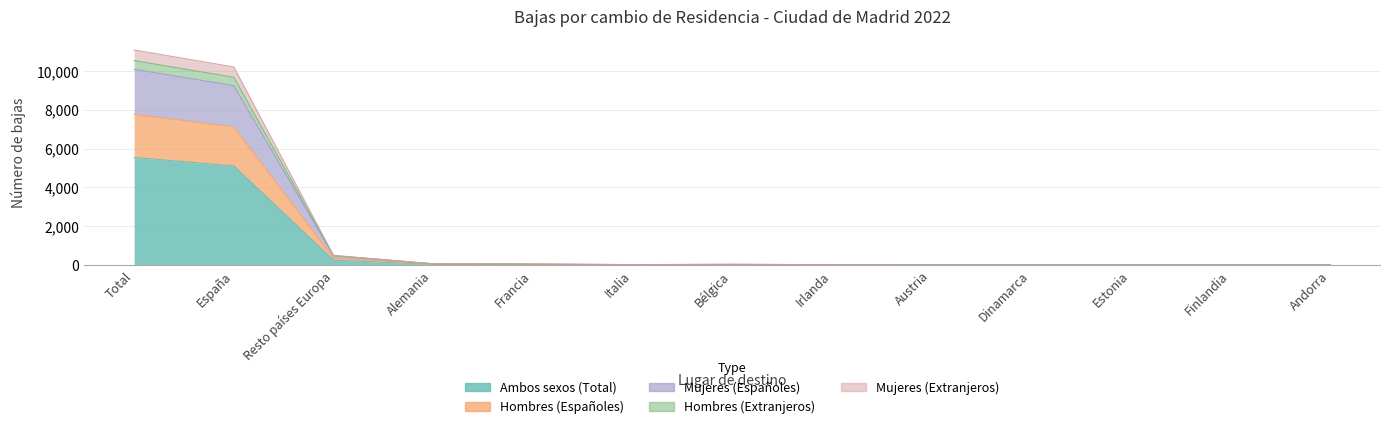

True or false: Mujeres (Españoles) and Ambos sexos (Total) intersect in this chart.

False